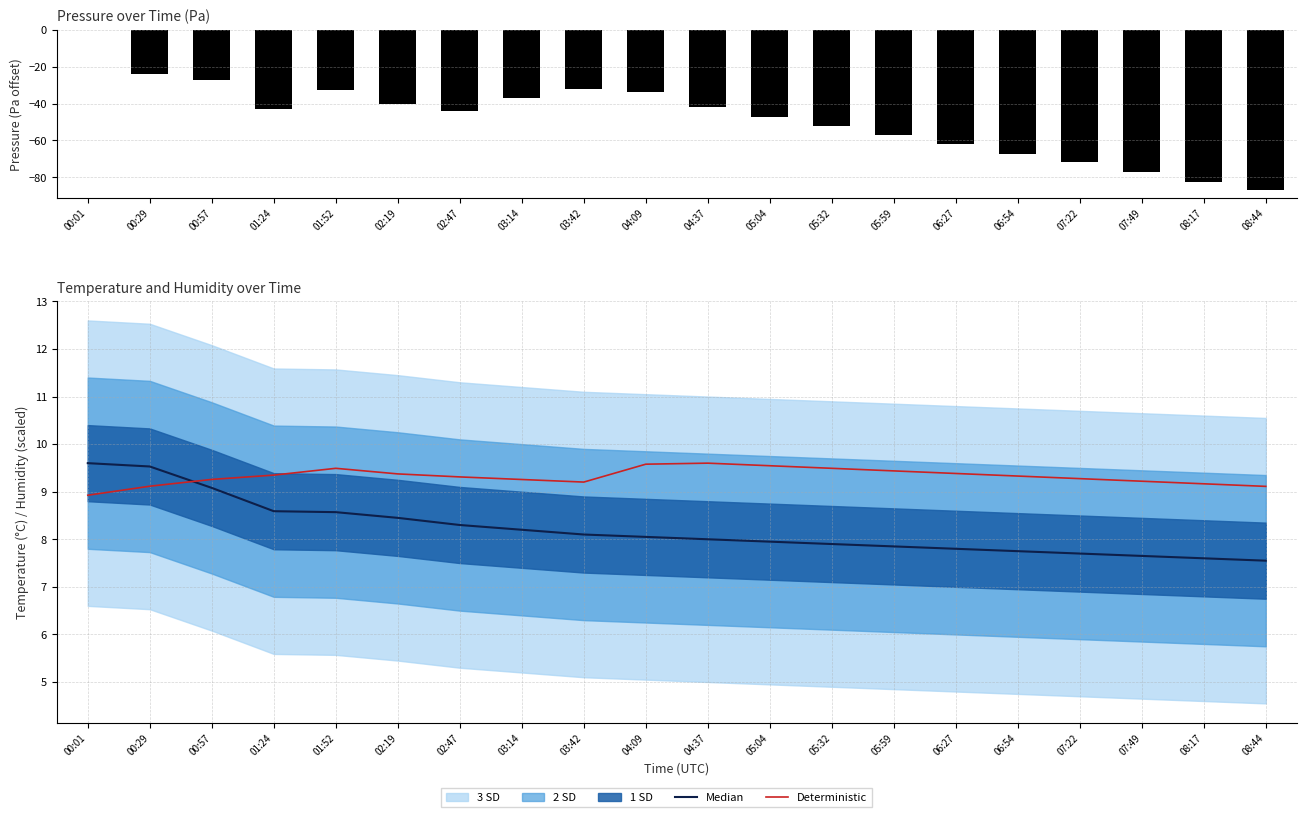

At which category is the sum across all series the highest?

00:01